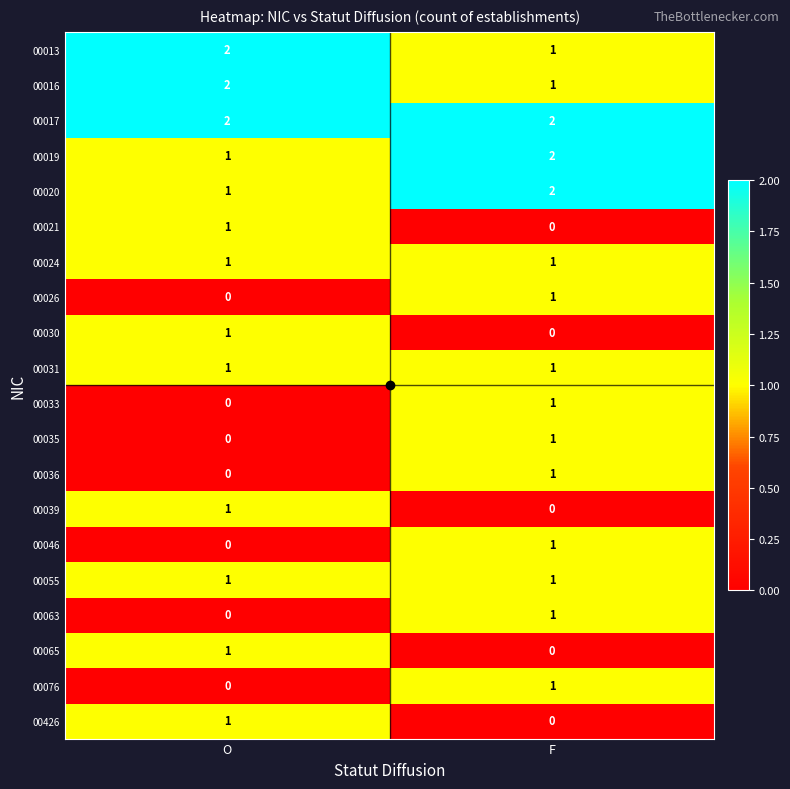

Is the value of 00065 at O greater than the value of 00026 at O?

Yes